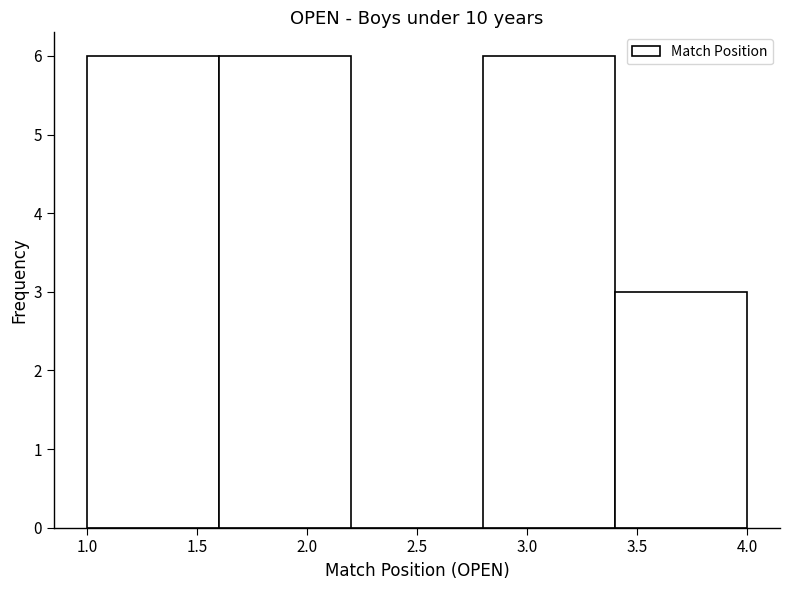

Reading left to right, transcribe this chart: for each bar, give the range it covers on the x-axis and its height. The values are not printed on the chart, so give them approximately, as read against the axis.

1.0 to 1.6: 6
1.6 to 2.2: 6
2.2 to 2.8: 0
2.8 to 3.4: 6
3.4 to 4.0: 3